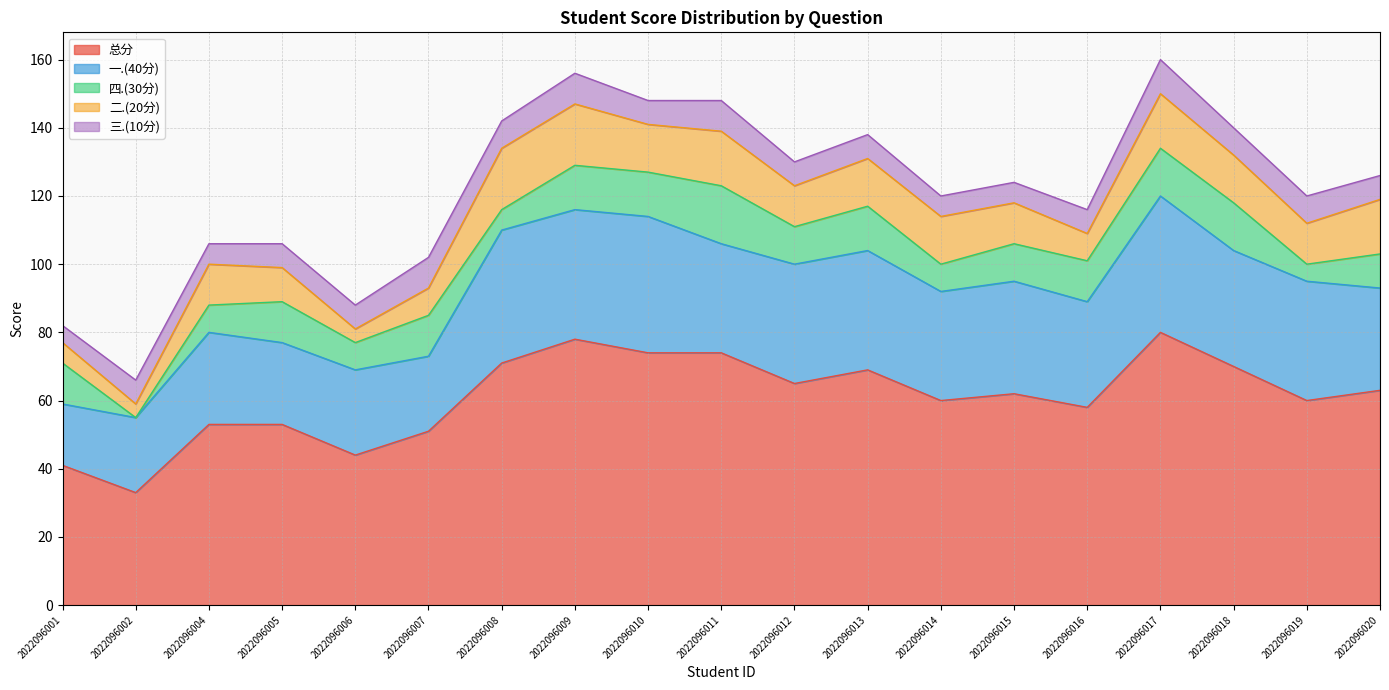

True or false: 总分 and 一.(40分) intersect in this chart.

False